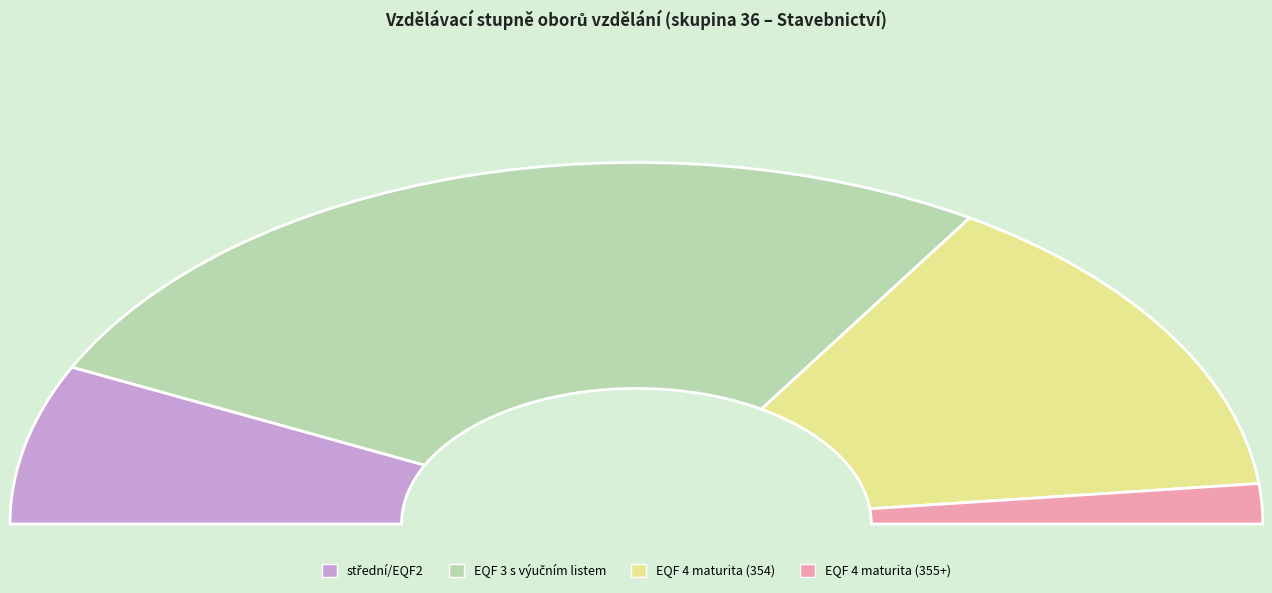

Rank the categories by value from lowest to highest.

střední s maturitní zkouškou/EQF 4/355, střední/EQF2/353, střední s maturitní zkouškou/EQF 4/354, střední s výučním listem/EQF 3/353